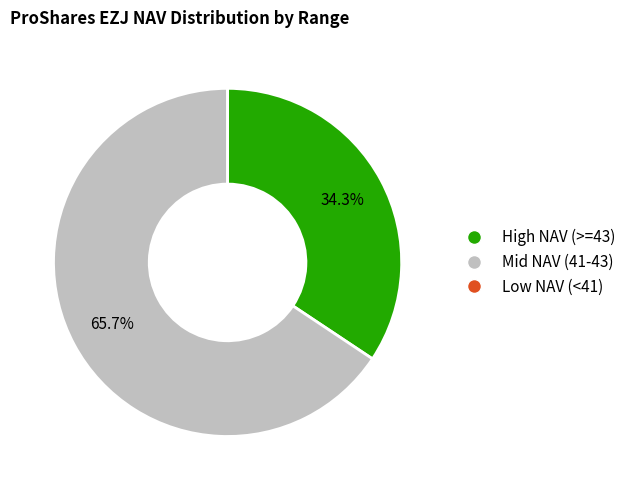

Does any single category account for the majority?

Yes